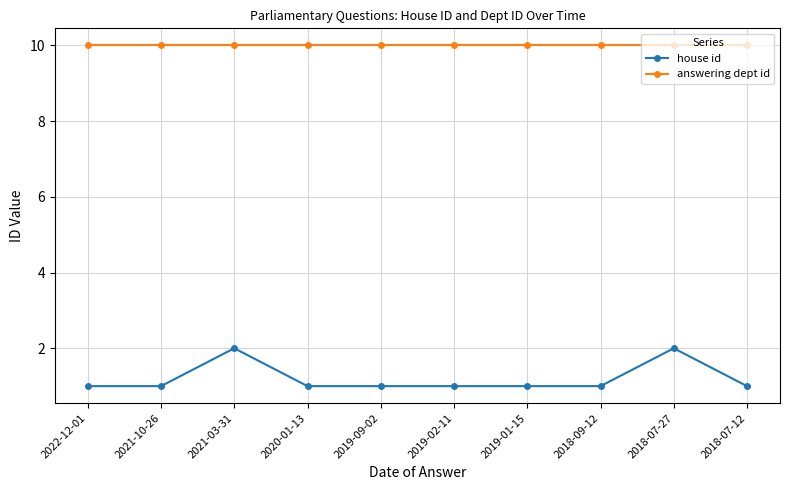

List the series in order of their peak value, highest first.

answering dept id, house id